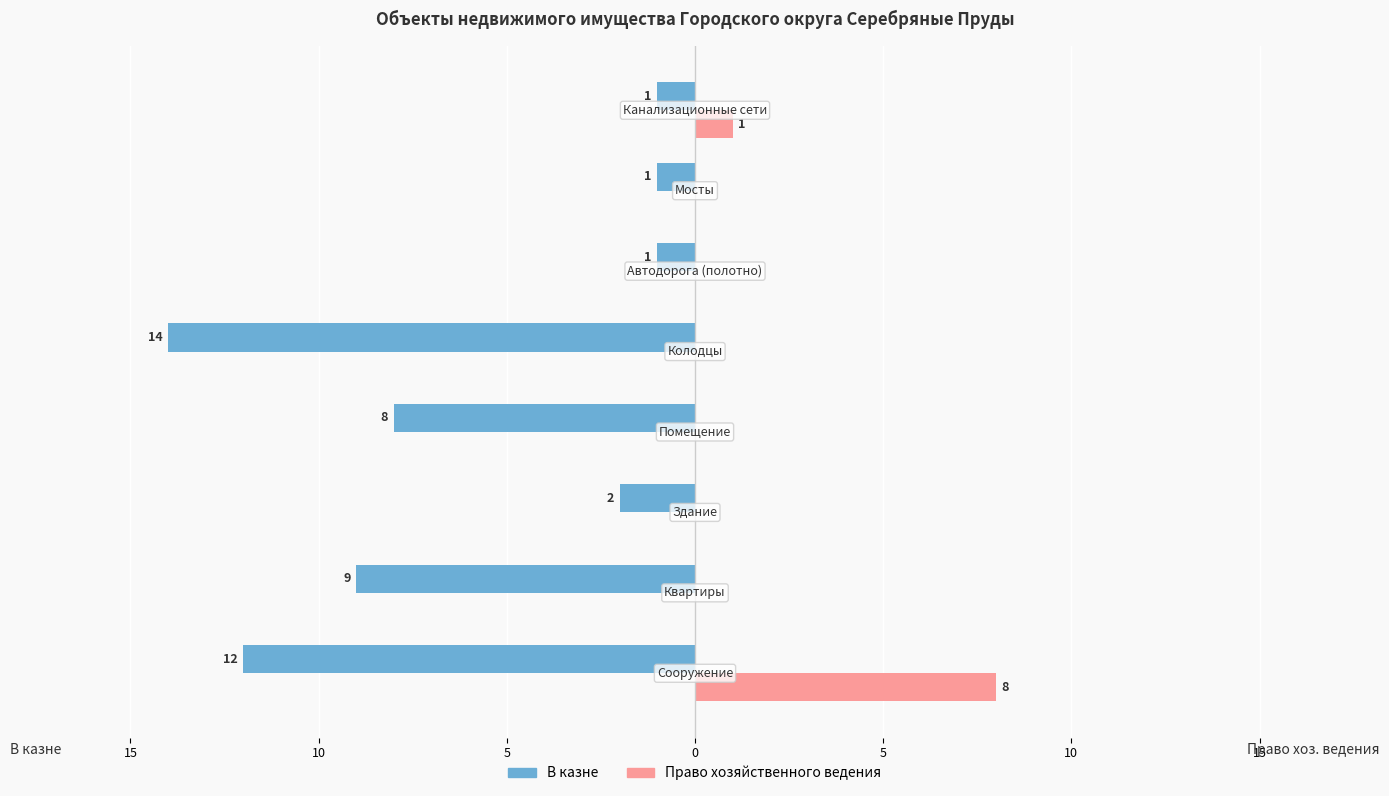

What are all the series names shown in the legend?

В казне, Право хозяйственного ведения